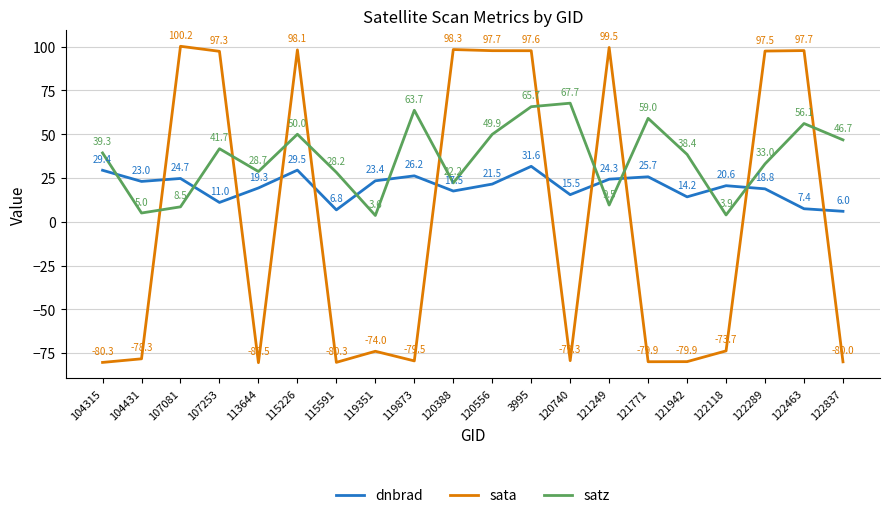

Between 107253 and 119873, which series saw the biggest shift?

sata